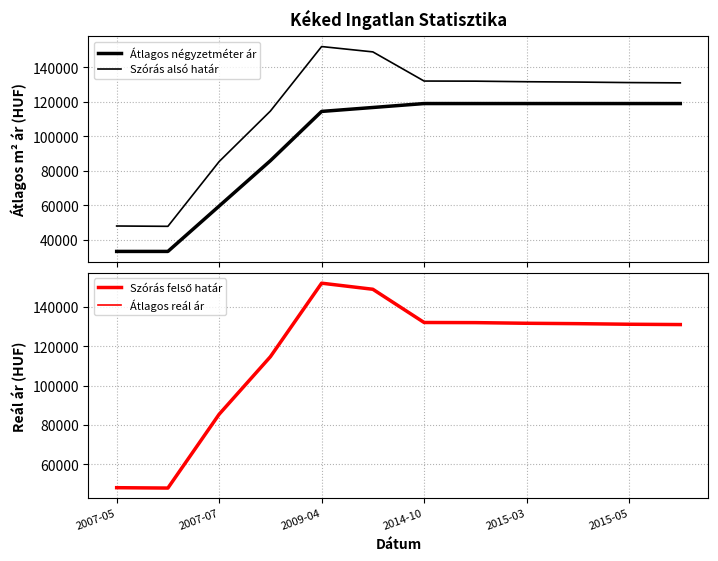

What are all the series names shown in the legend?

Átlagos négyzetméter ár, Szórás alsó határ, Szórás felső határ, Átlagos reál ár